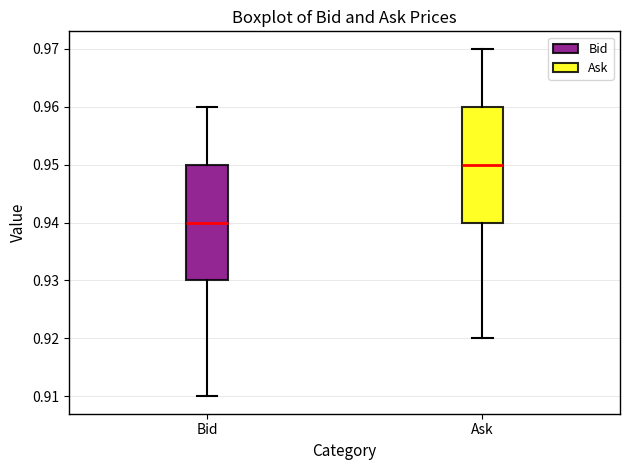

Where does the lower whisker of the box for Ask end on the y-axis? The values are not printed on the chart, so give them approximately, as read against the axis.

0.92